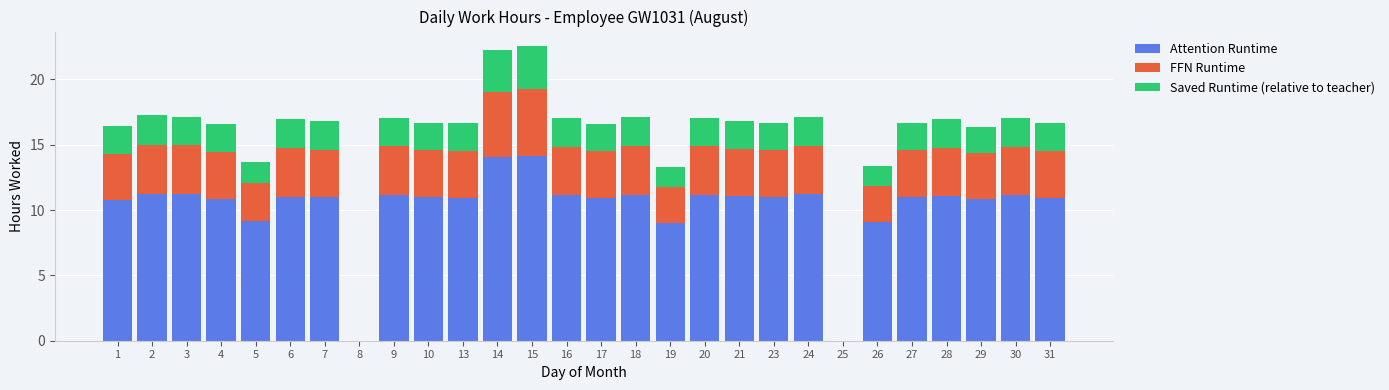

What is the total value across all series at 18?

17.1